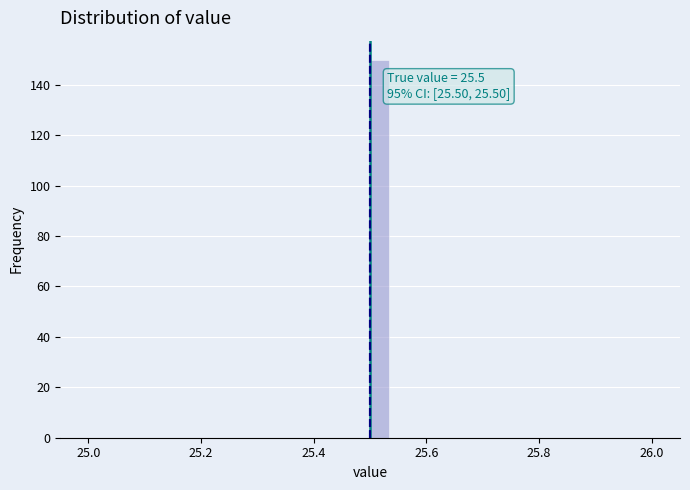

Read against the x-axis, roughly where is the centre of the tallest bar?

25.52